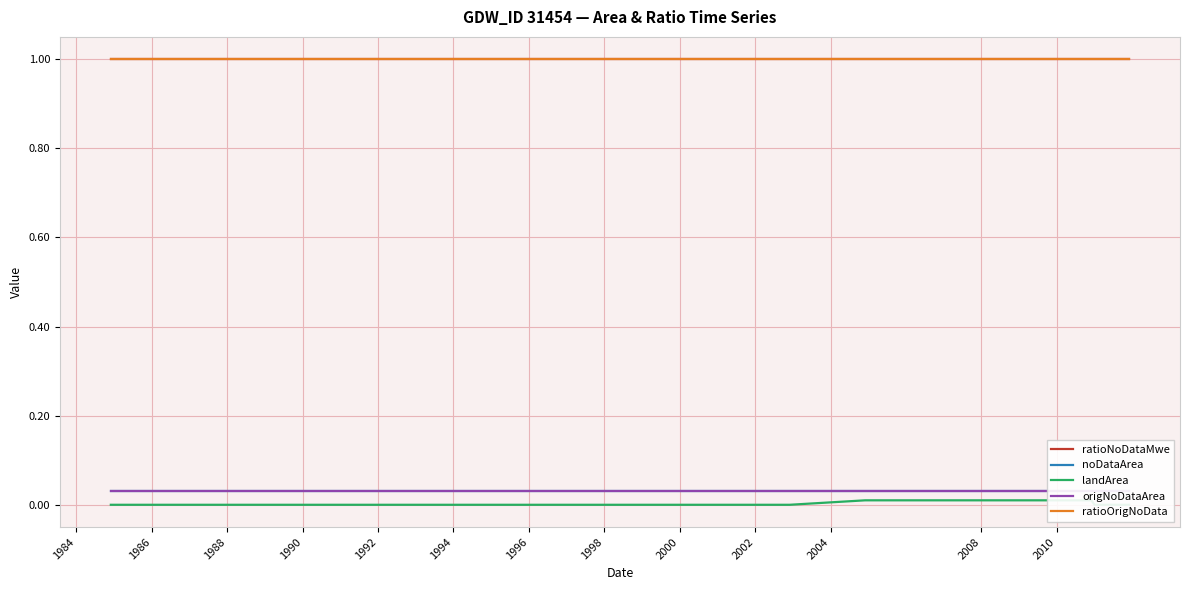

True or false: ratioOrigNoData has a value of 0.4 at 1994.

False